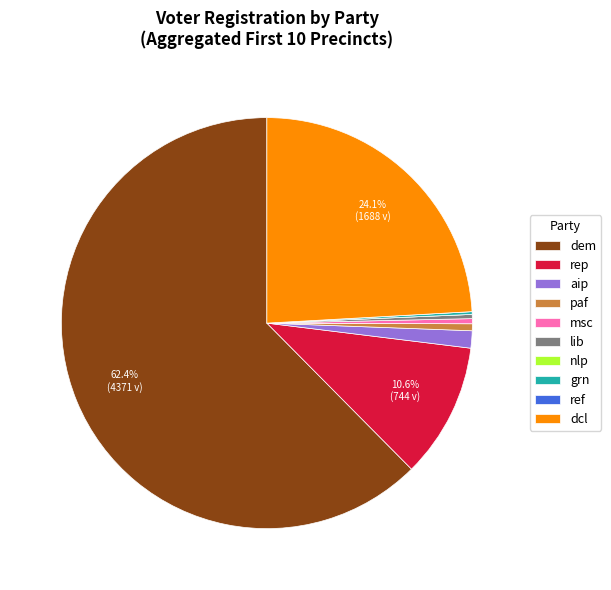

Between dcl and msc, which is larger?

dcl